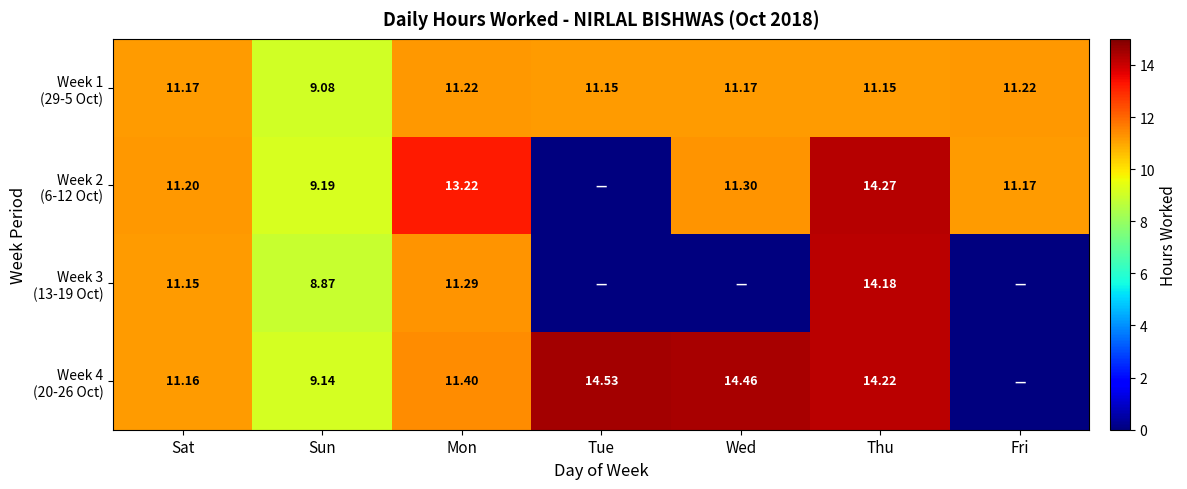

What is the difference between the Week 4 (20-26 Oct) values at Sun and Fri?

9.1